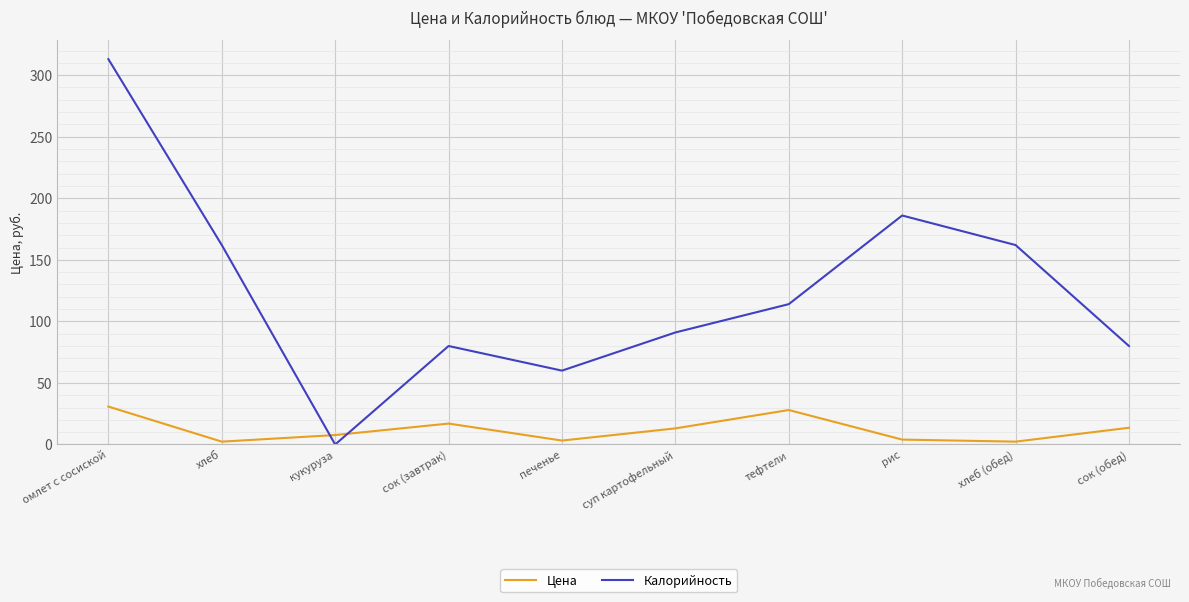

Count the number of categories in the chart.

10